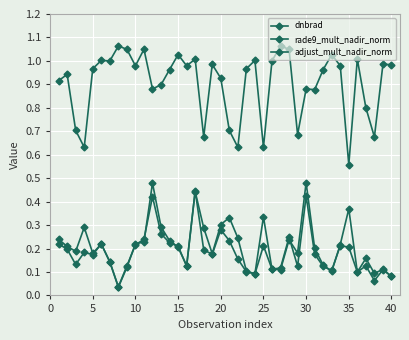

True or false: rade9_mult_nadir_norm has more than 0 points higher than both neighbors.

True